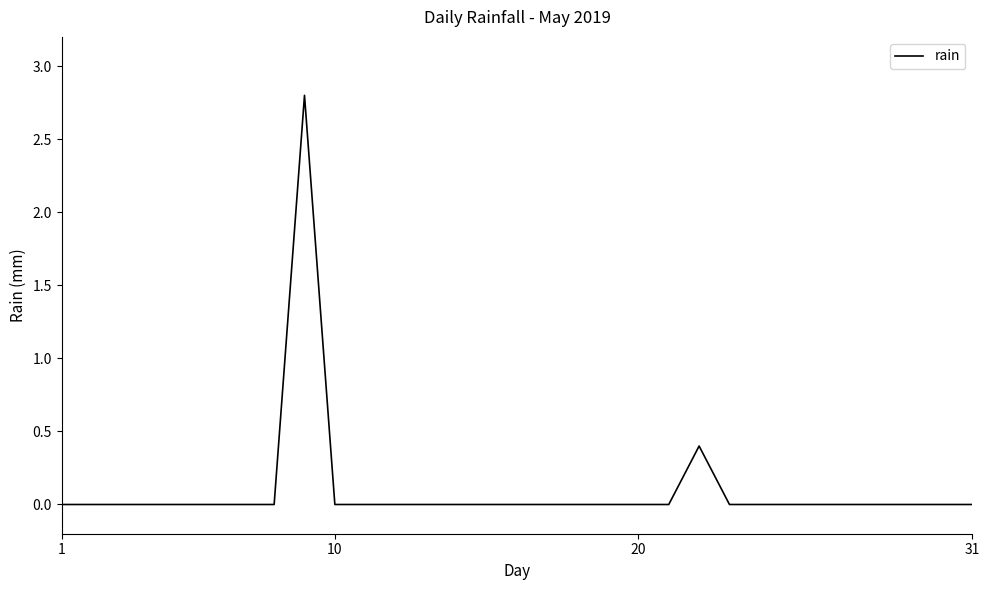

Does the chart display data point markers on the line(s)?

No